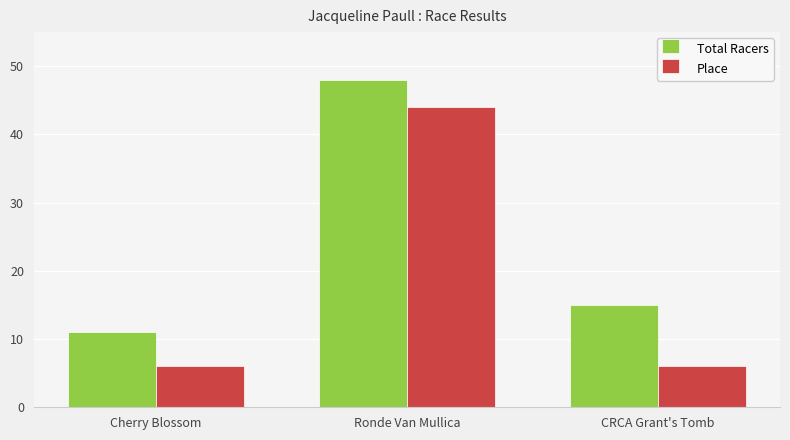

List the labels in order of Total Racers value, smallest first.

Cherry Blossom, CRCA Grant's Tomb, Ronde Van Mullica